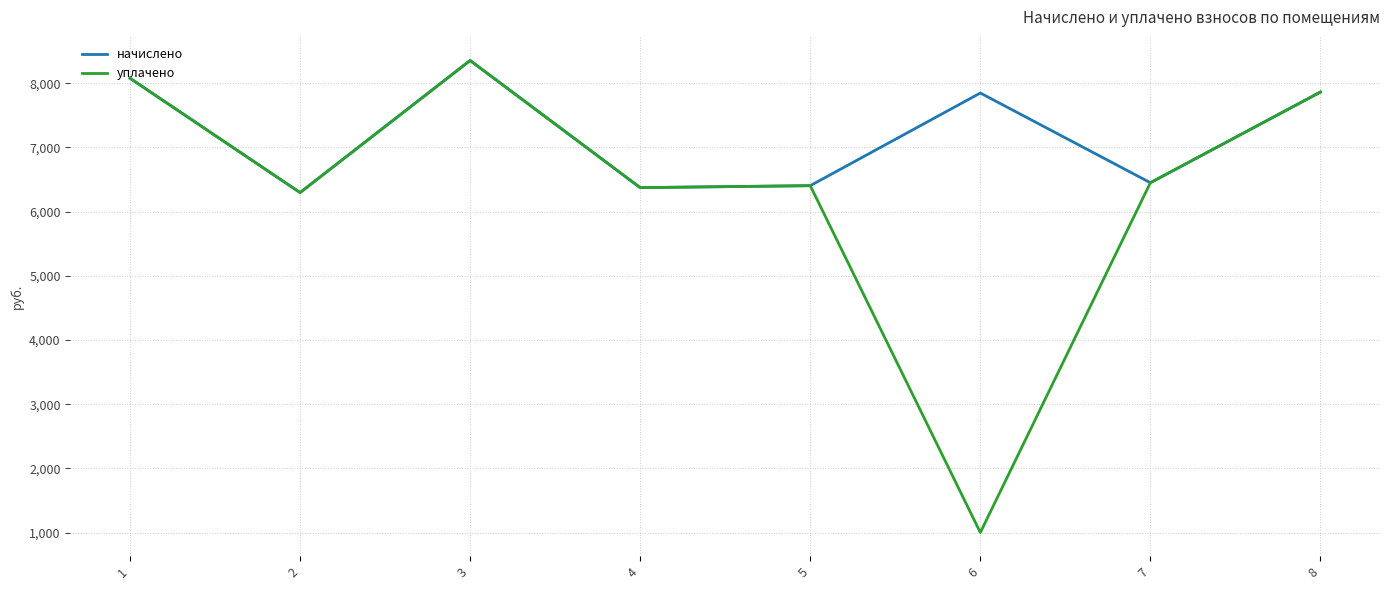

What is the maximum value shown in the chart?

8355.8